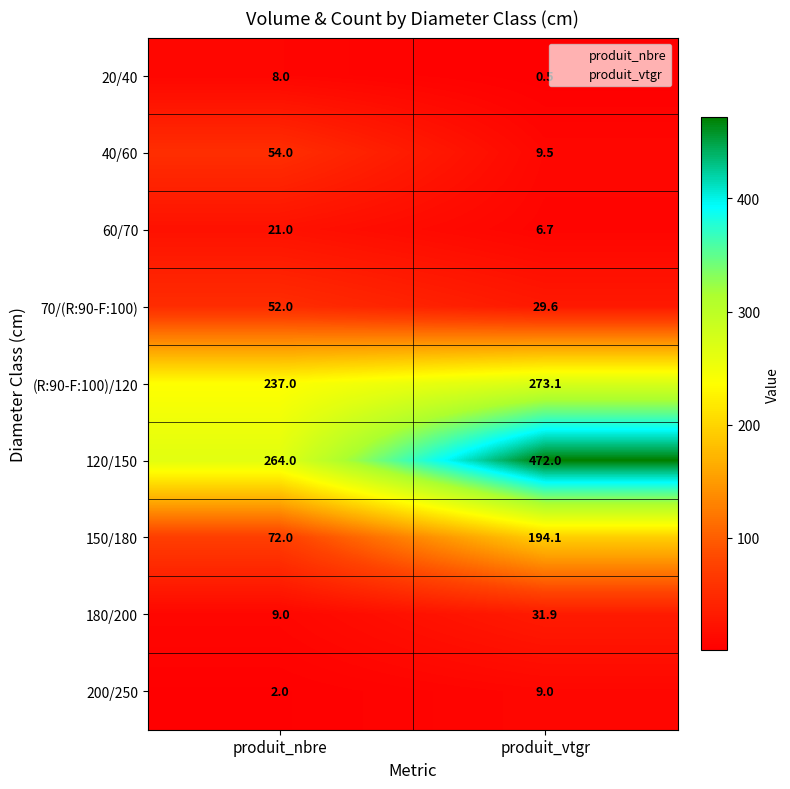

What is the sum of all 70/(R:90-F:100) values?

81.6